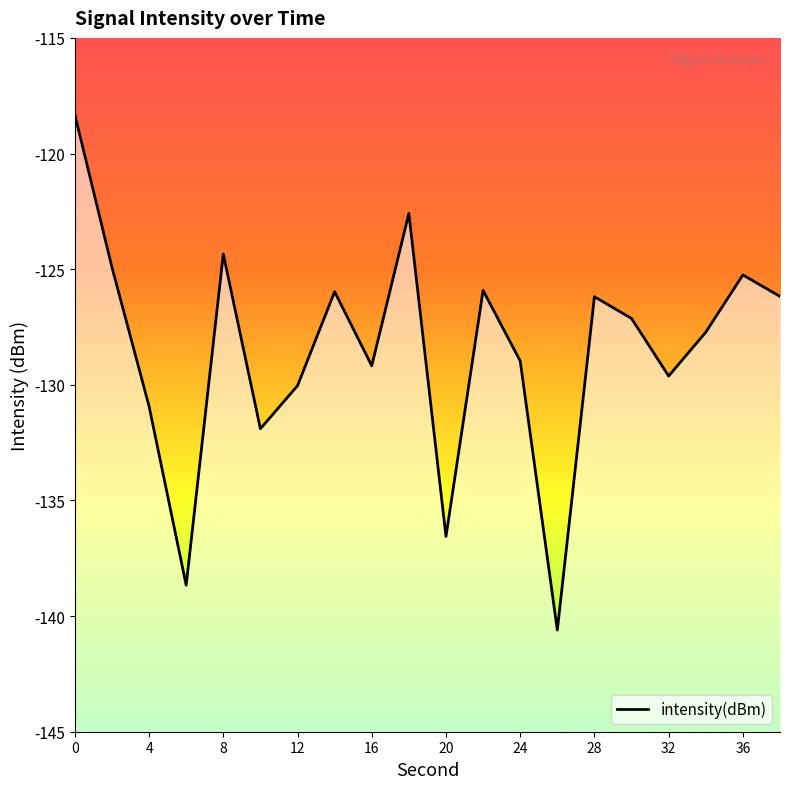

How many interior local peaks (higher than both neighbors) does the data have?

6